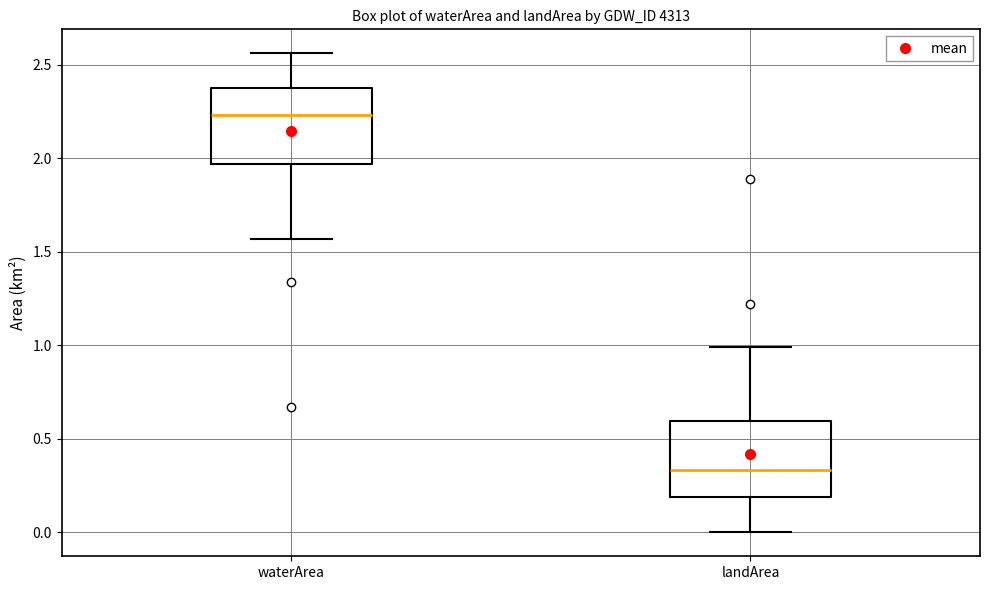

Which box's median line is the highest?

waterArea